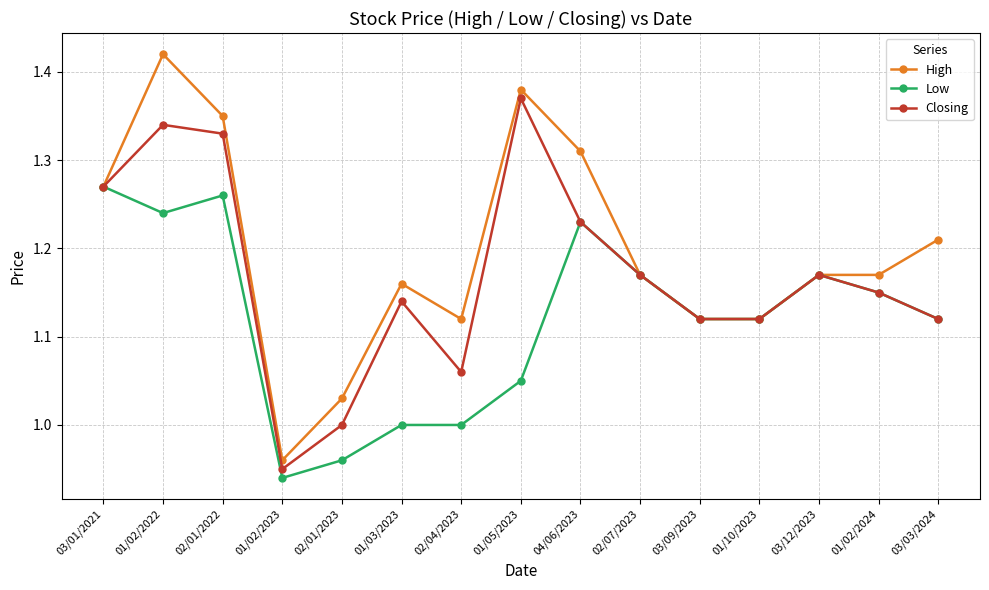

Rank the series at 01/02/2022 from lowest to highest value.

Low, Closing, High